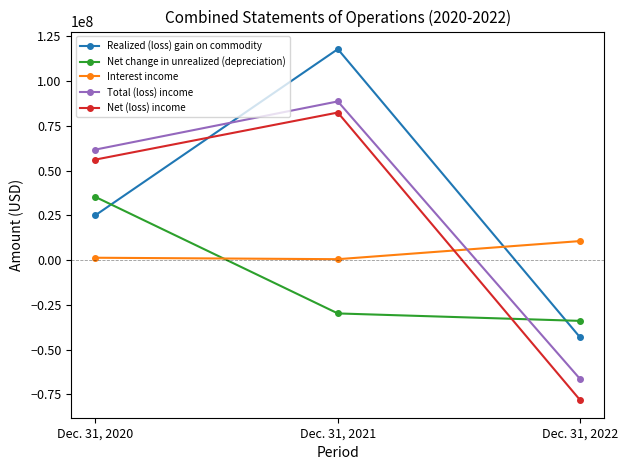

Which series changed the most between Dec. 31, 2020 and Dec. 31, 2021?

Realized (loss) gain on commodity